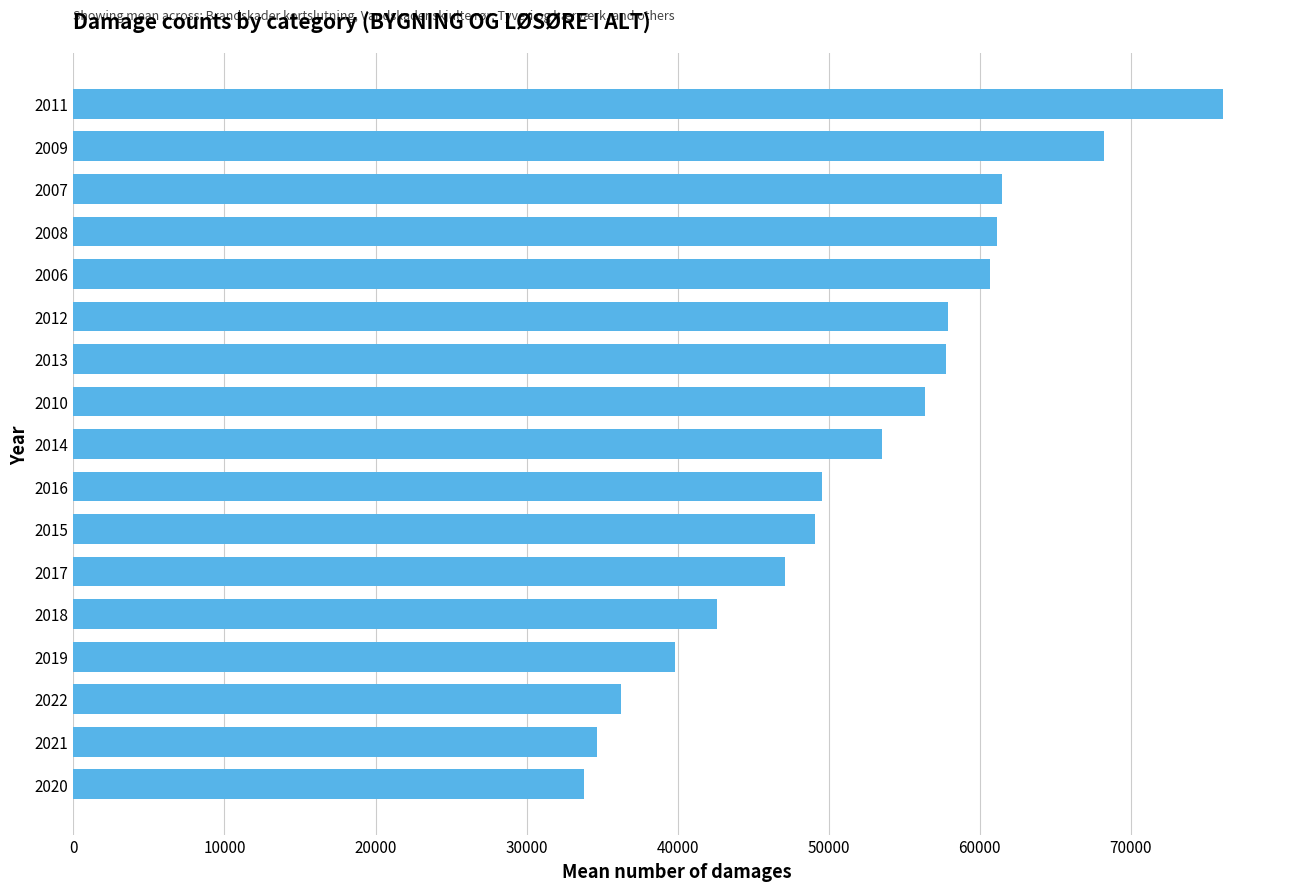

Is it true that the value at 2007 is 103787.9?

False